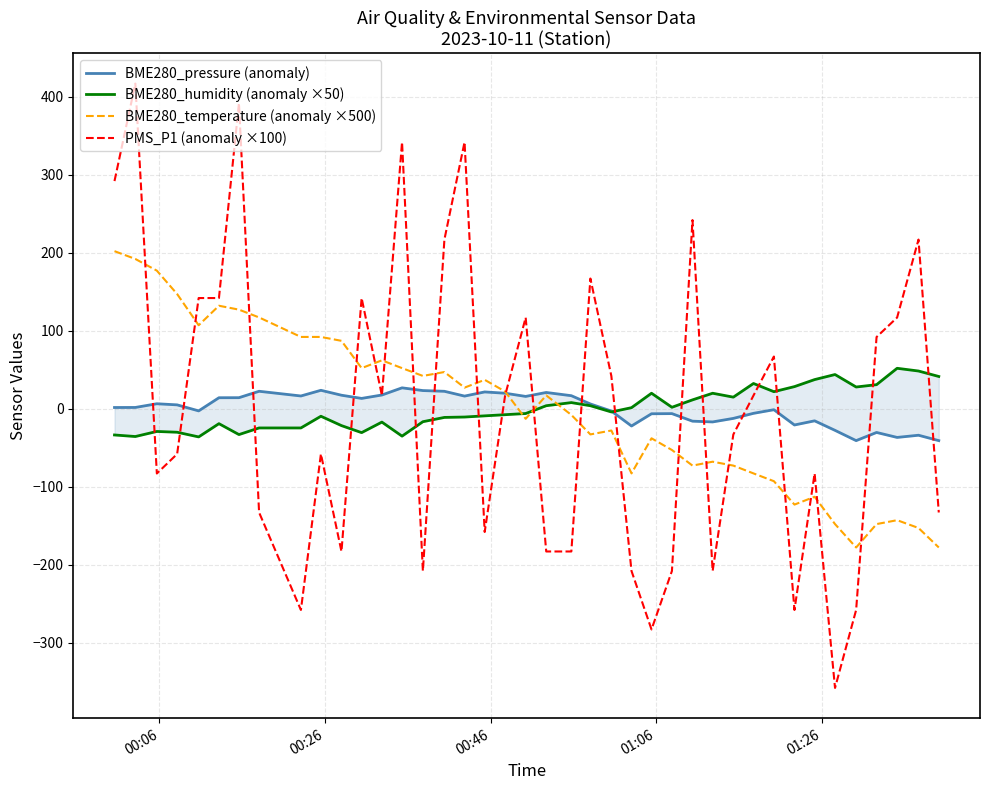

What is the maximum value for BME280_temperature (anomaly ×500)?

202.0